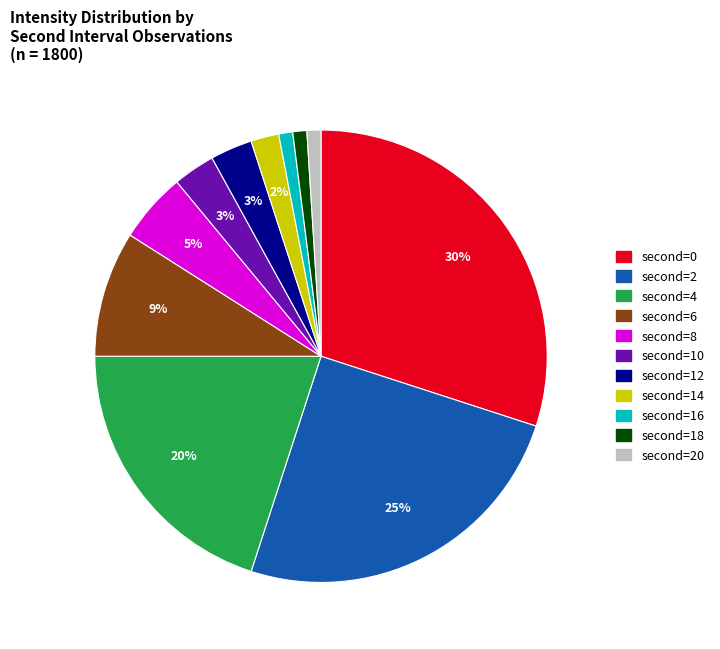

To the nearest percent, what is the difference between the largest and smallest slice percentages?

29%